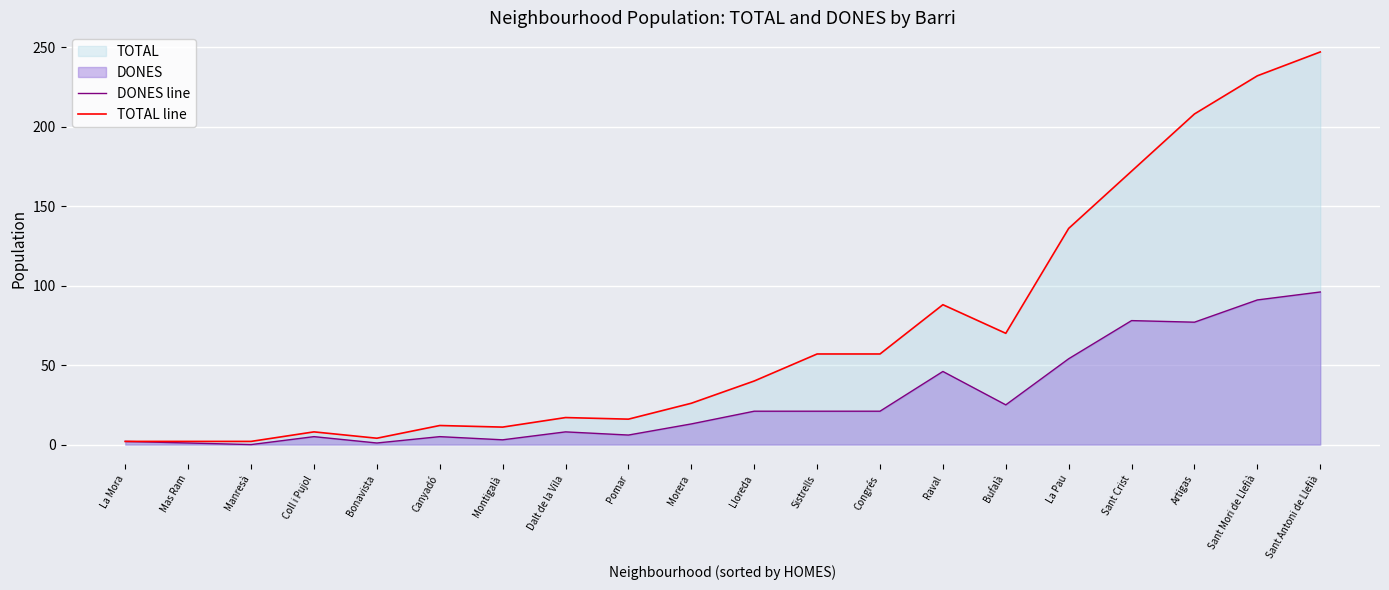

What is the value of the TOTAL line point at the 6th from the left?

12